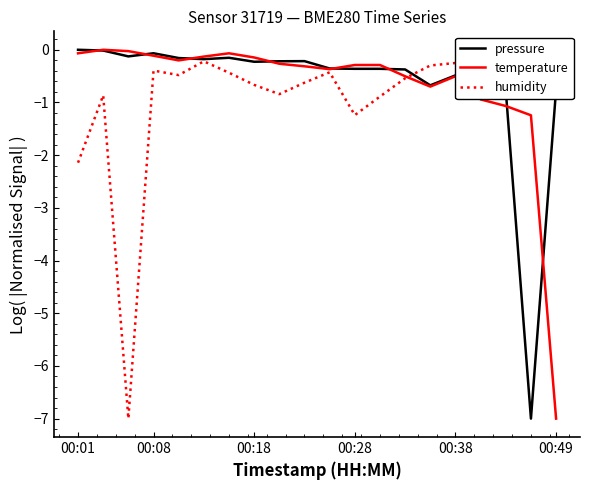

At 00:08, list the series in order from smallest to largest.

humidity, temperature, pressure